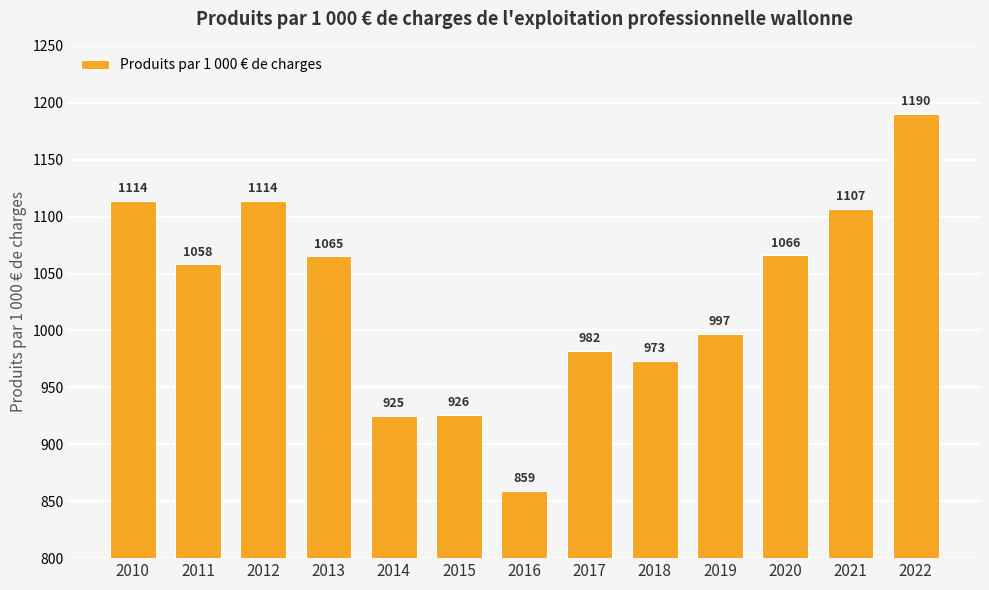

What is the difference between the values at 2017 and 2011?

76